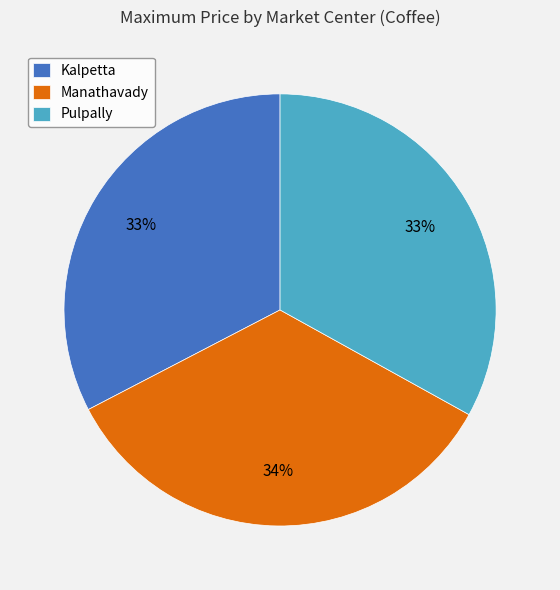

How many slices are in this pie chart?

3